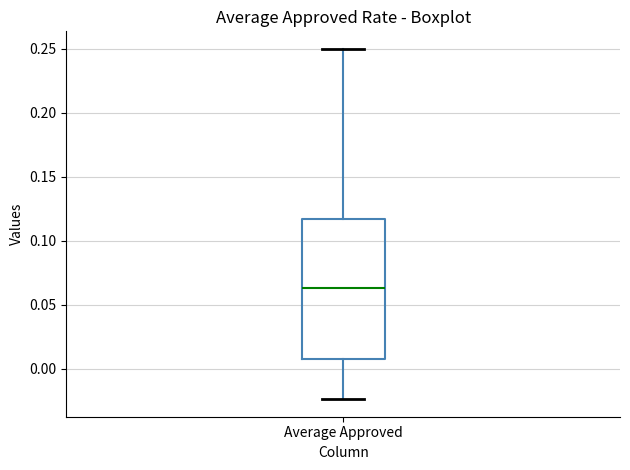

Transcribe this box plot: give where the median line is, the range the box spans, and where the two whiskers end, as read against the y-axis. The values are not printed on the chart, so give them approximately, as read against the axis.

median 0.065, box 0.010 to 0.115, whiskers -0.025 to 0.250